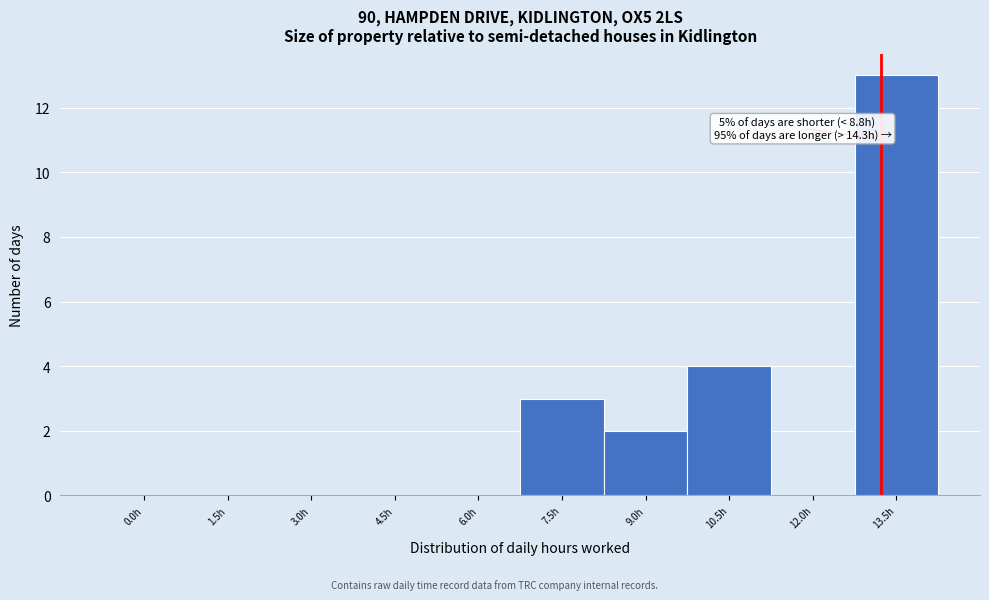

Reading left to right, extract all data points from this chart.

0.0h=0	1.5h=0	3.0h=0	4.5h=0	6.0h=0	7.5h=3	9.0h=2	10.5h=4	12.0h=0	13.5h=13